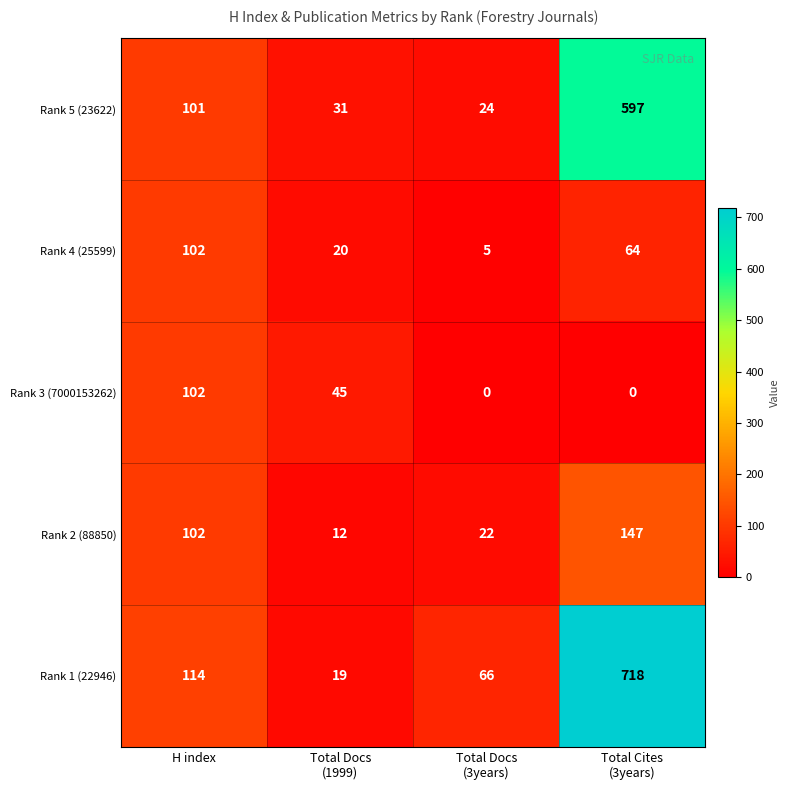

Reading left to right, extract all data points from this chart.

Rank 5 (23622): 101	31	24	597
Rank 4 (25599): 102	20	5	64
Rank 3 (7000153262): 102	45	0	0
Rank 2 (88850): 102	12	22	147
Rank 1 (22946): 114	19	66	718